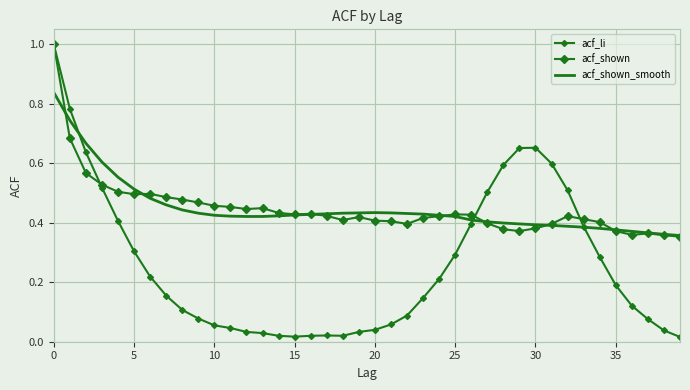

What are all the series names shown in the legend?

acf_li, acf_shown, acf_shown_smooth